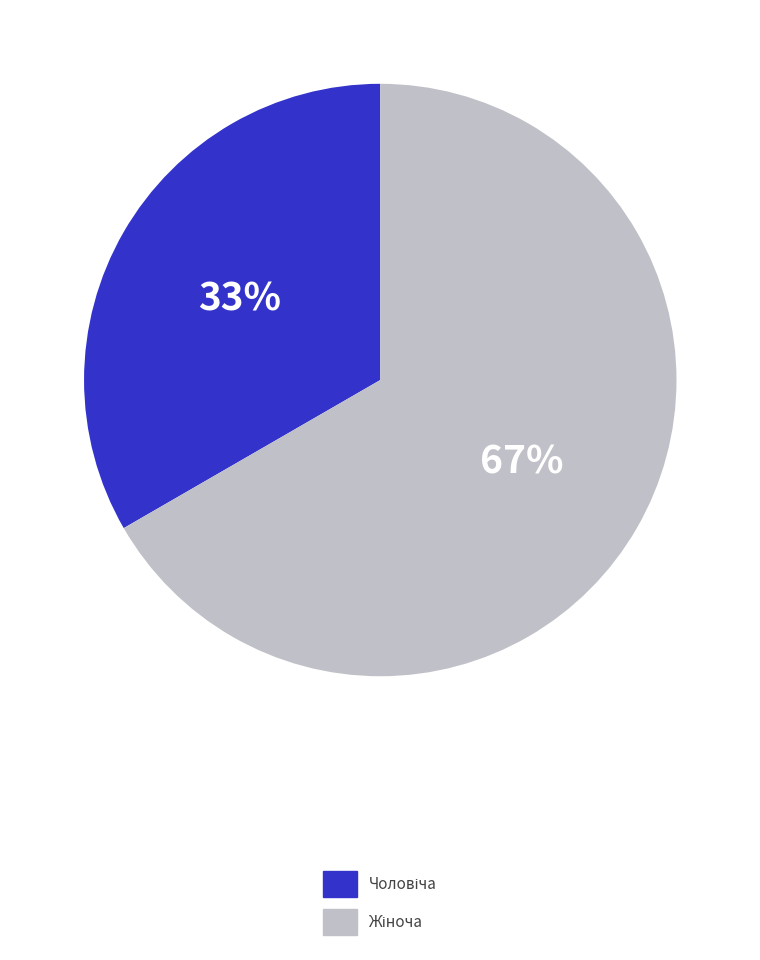

To the nearest percent, what is the average slice percentage?

50%